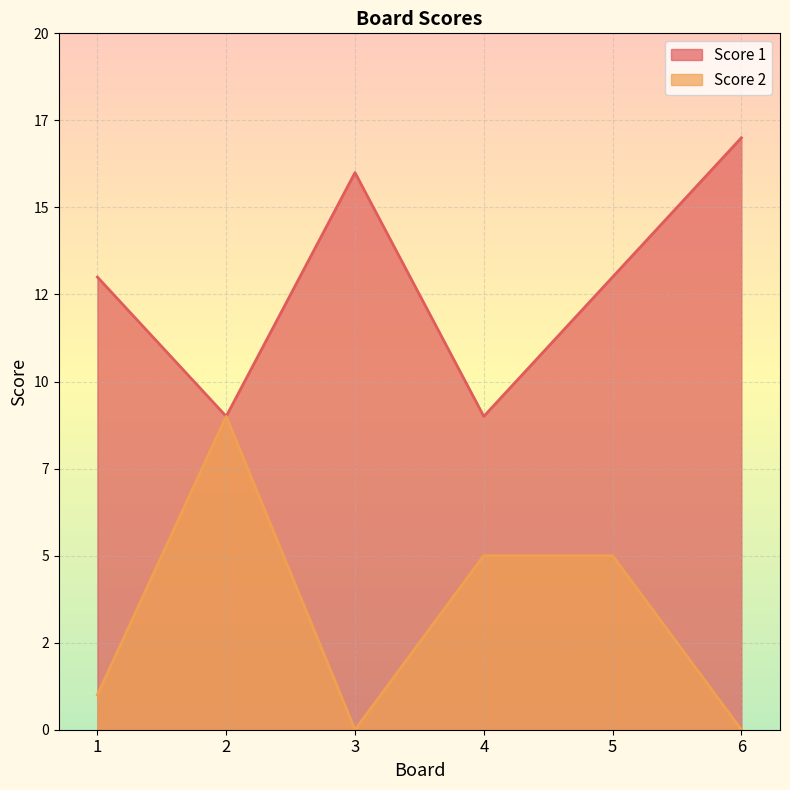

Is it true that Score 1 equals 7 at 5?

False